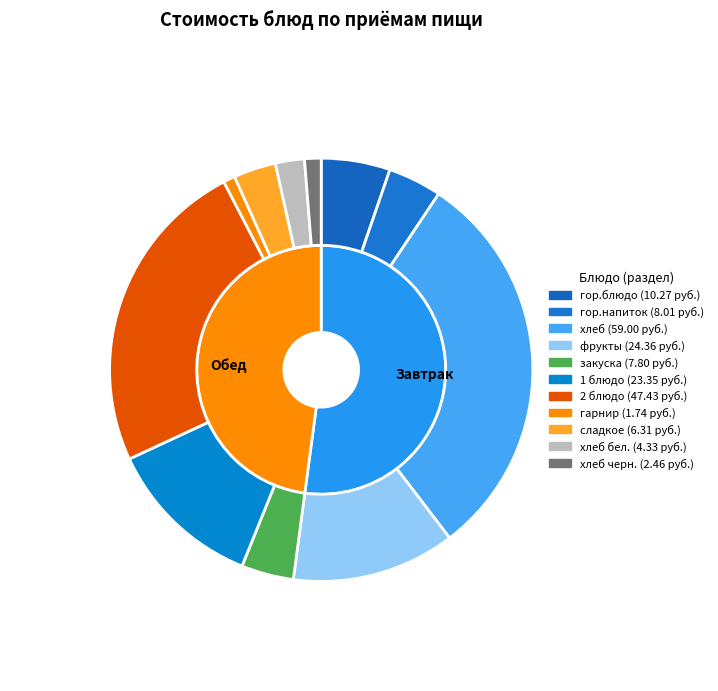

Is it true that Макароны отварные с овощами is 1% of the pie?

True